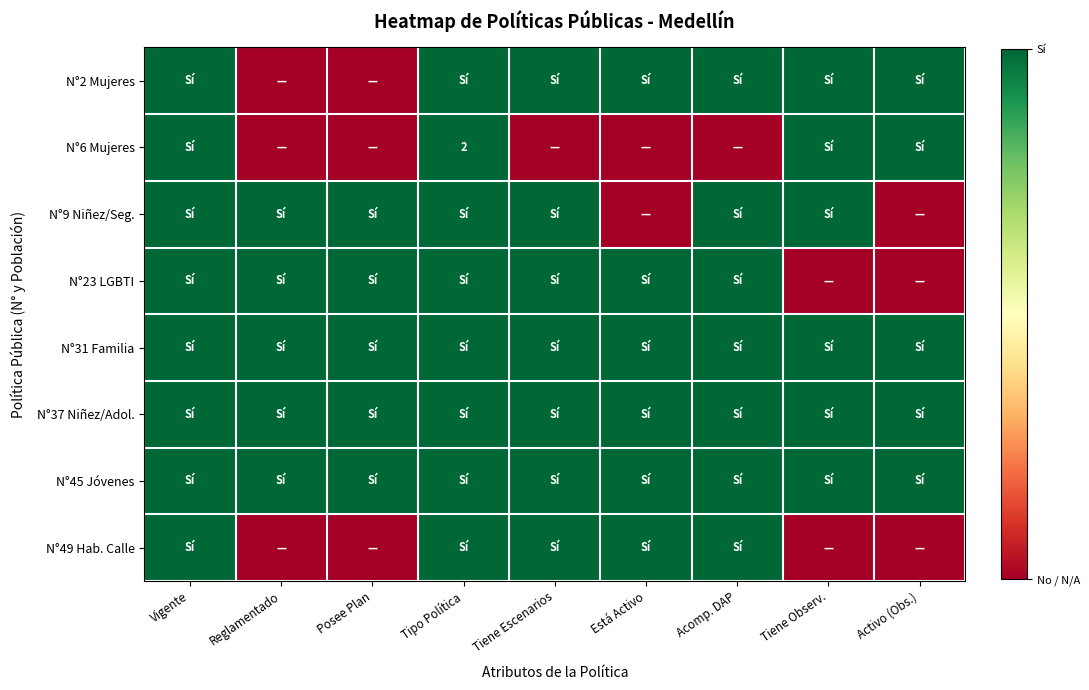

Between Tiene Escenarios and Vigente, which is larger?

Tiene Escenarios